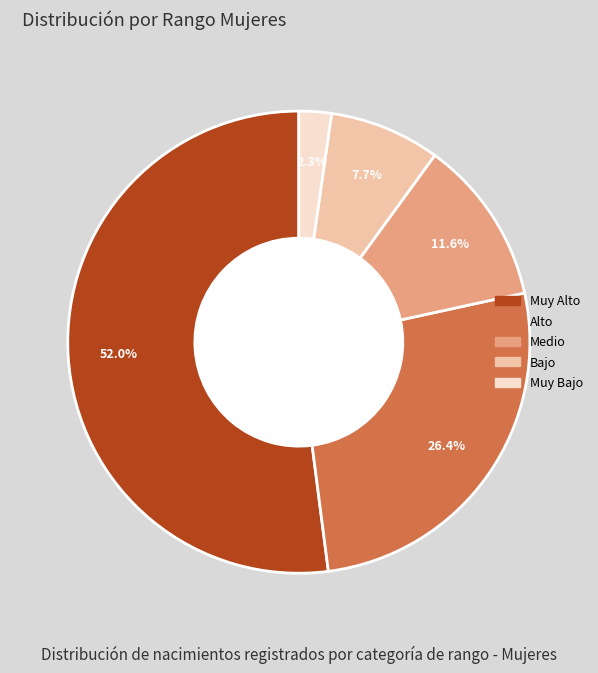

Does any single category account for the majority?

Yes